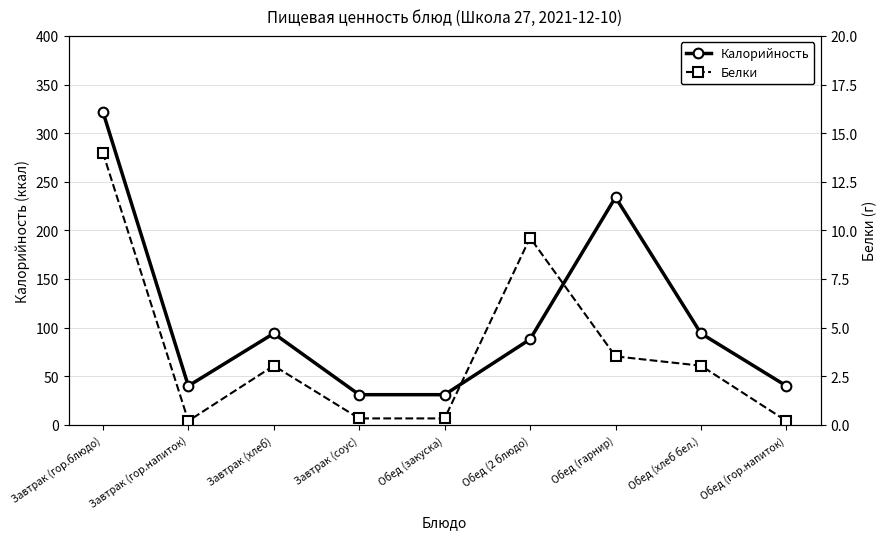

The value of Белки at Обед (гарнир) is 3.5. True or false?

True